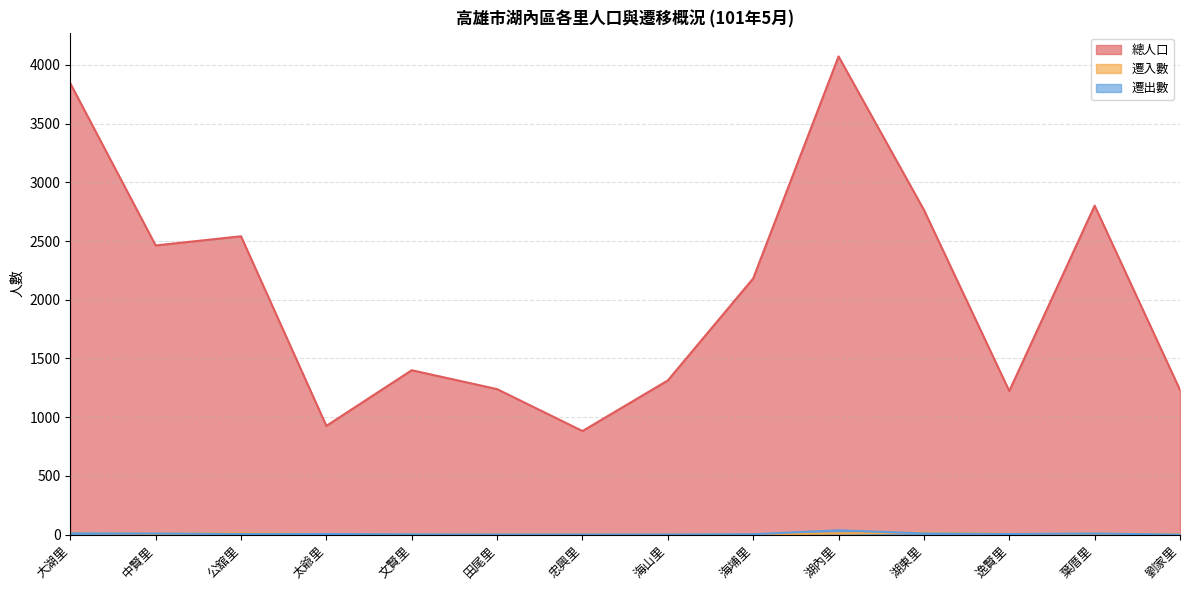

What are all the series names shown in the legend?

總人口, 遷入數, 遷出數